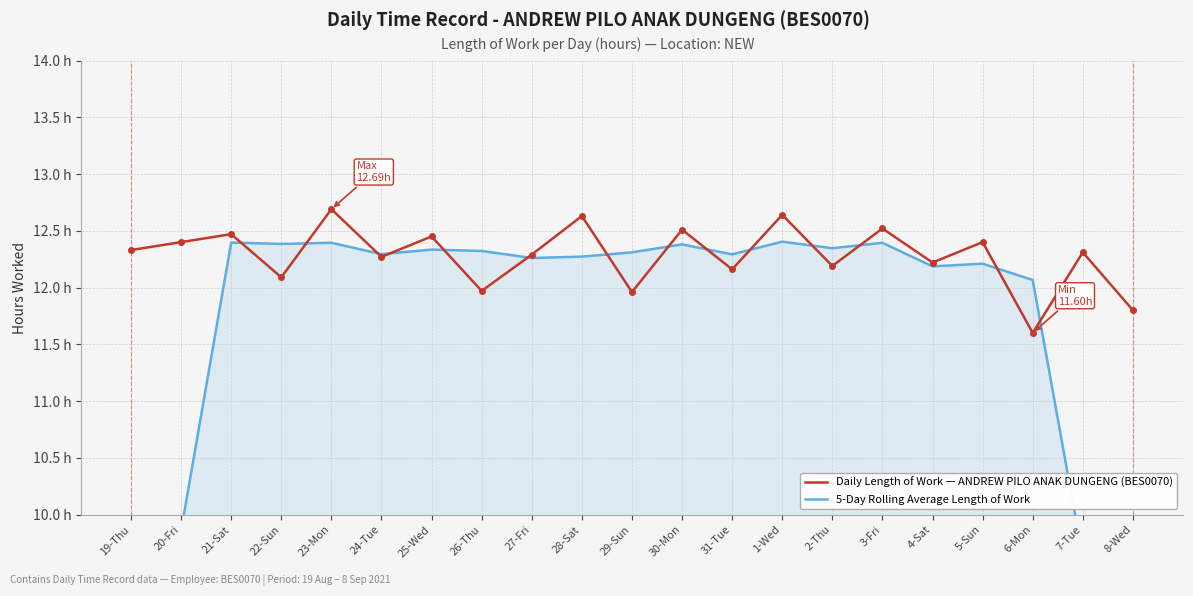

At which label does 5-Day Rolling Average Length of Work first exceed 12?

21-Sat